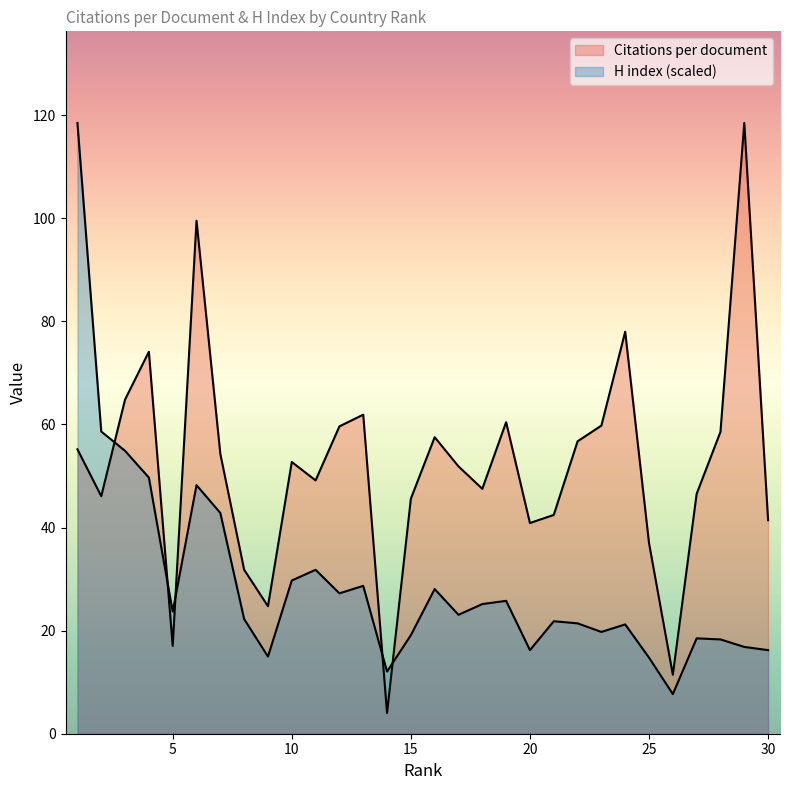

Between 15 and 1, which is larger?

1